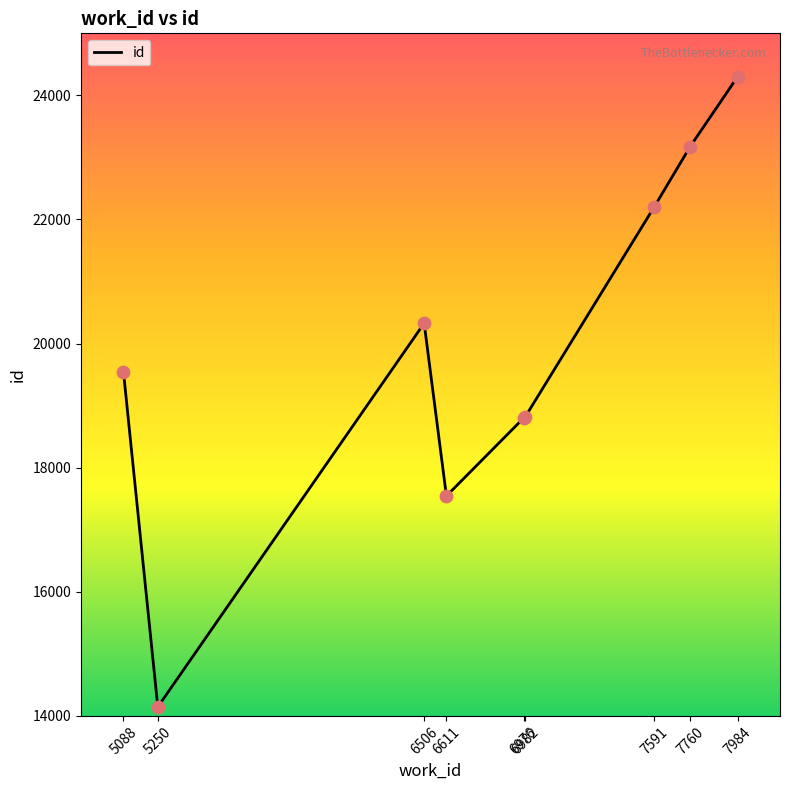

Between 7591 and 6611, which is larger?

7591